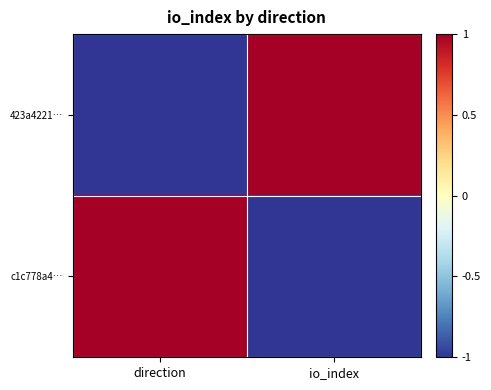

Which label corresponds to the smallest value in the chart?

direction